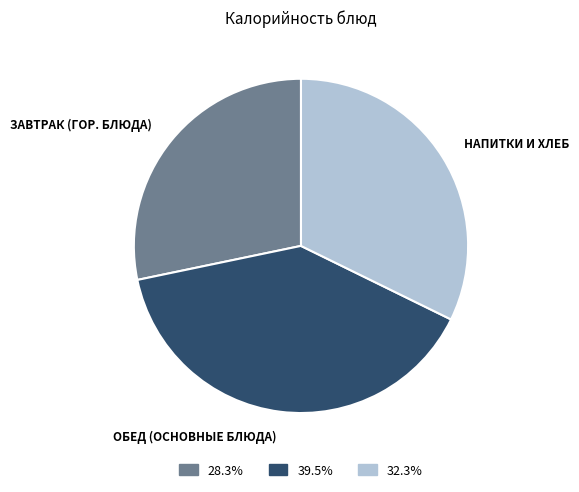

Does any single category account for the majority?

No